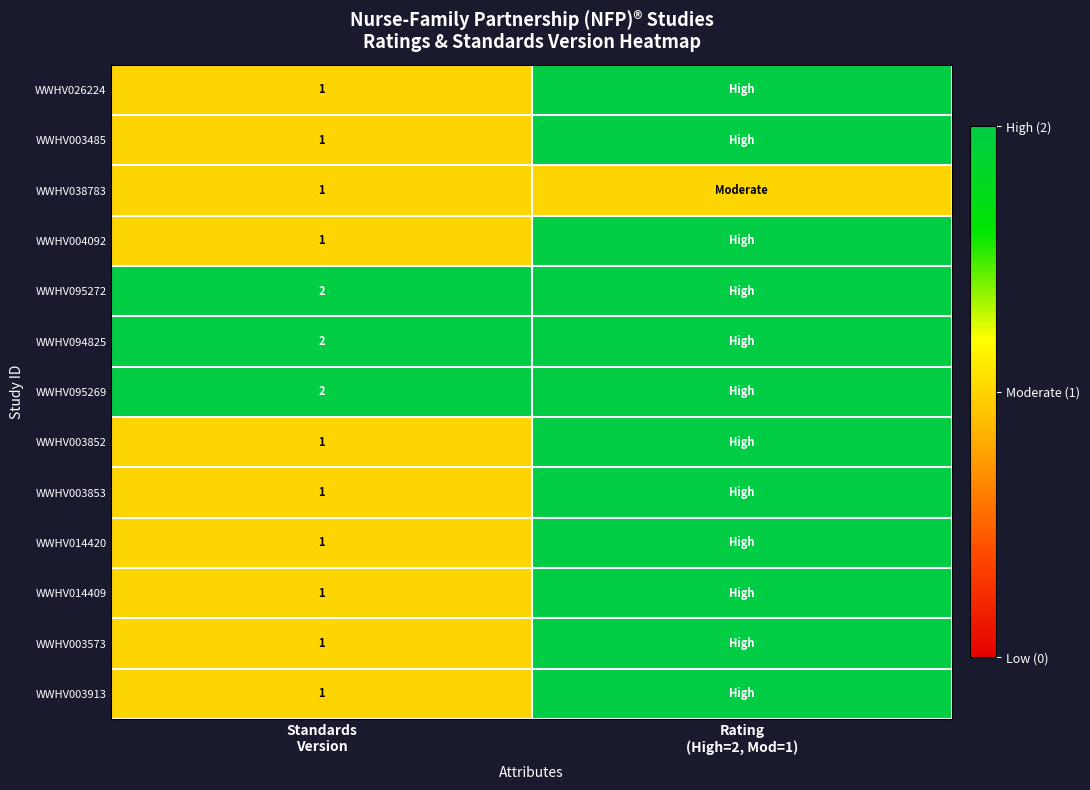

What is the sum of all WWHV003852 values?

3